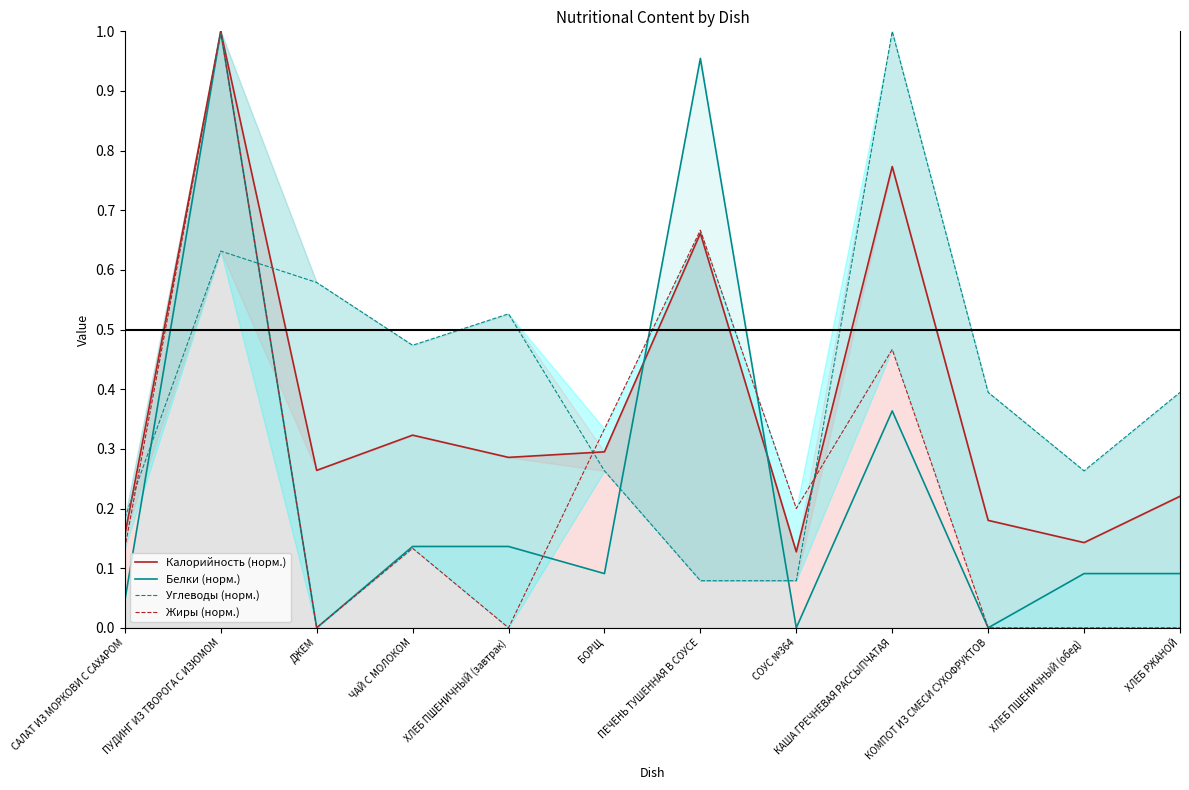

Where is the first local minimum for Углеводы (норм.)?

ЧАЙ С МОЛОКОМ